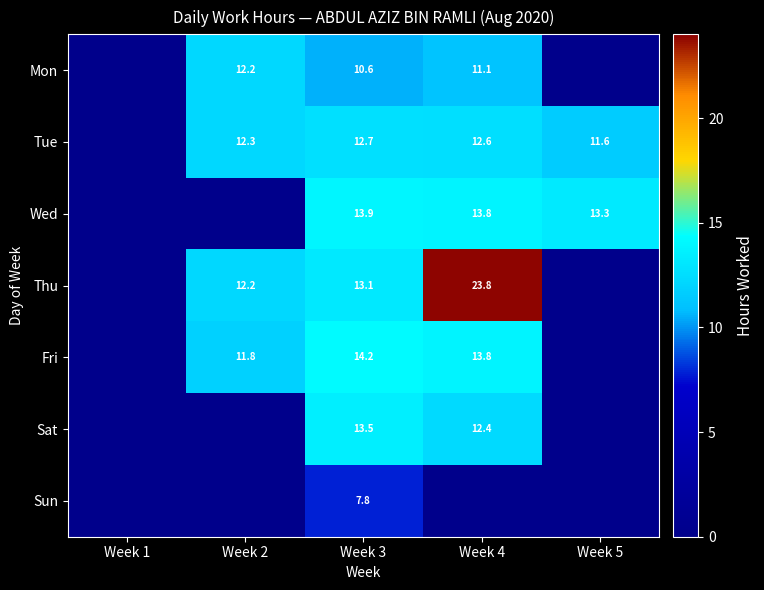

What is the spread (max minus min) of values at Week 2?

12.3